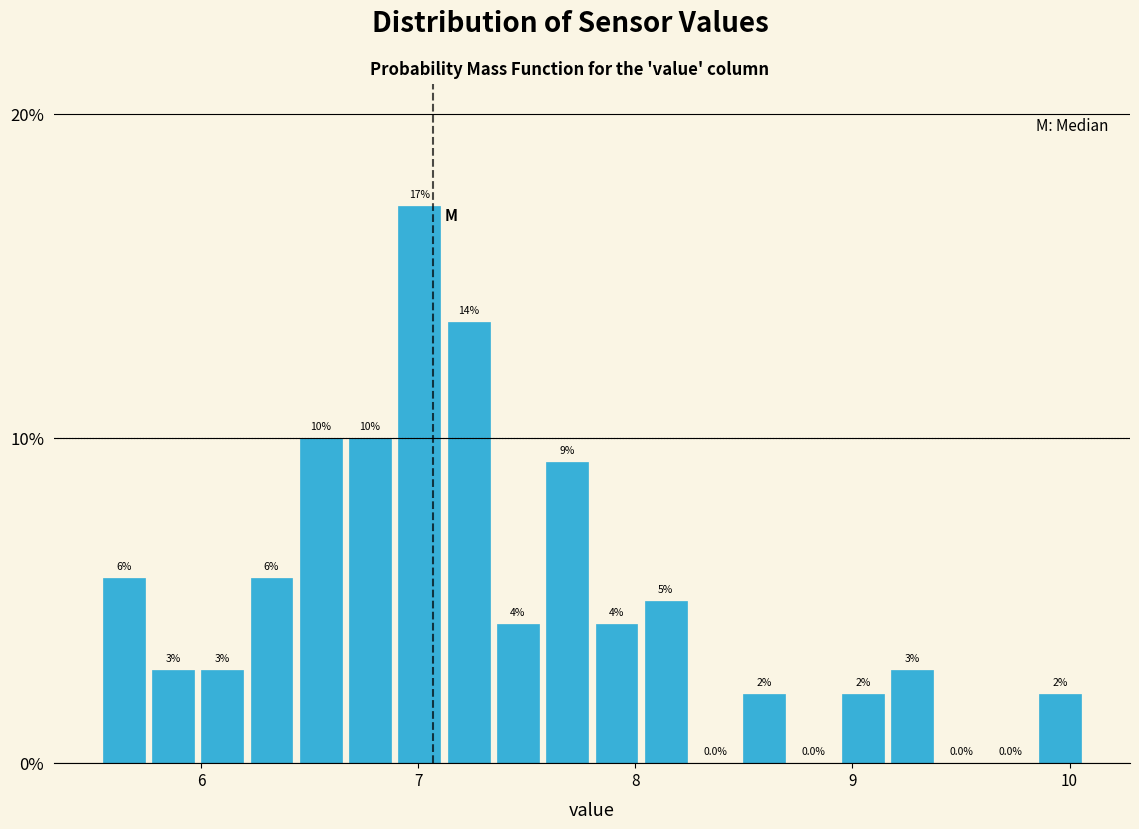

Around what value on the x-axis is the tallest bar? Give the approximate position of its centre, as read against the axis.

7.0